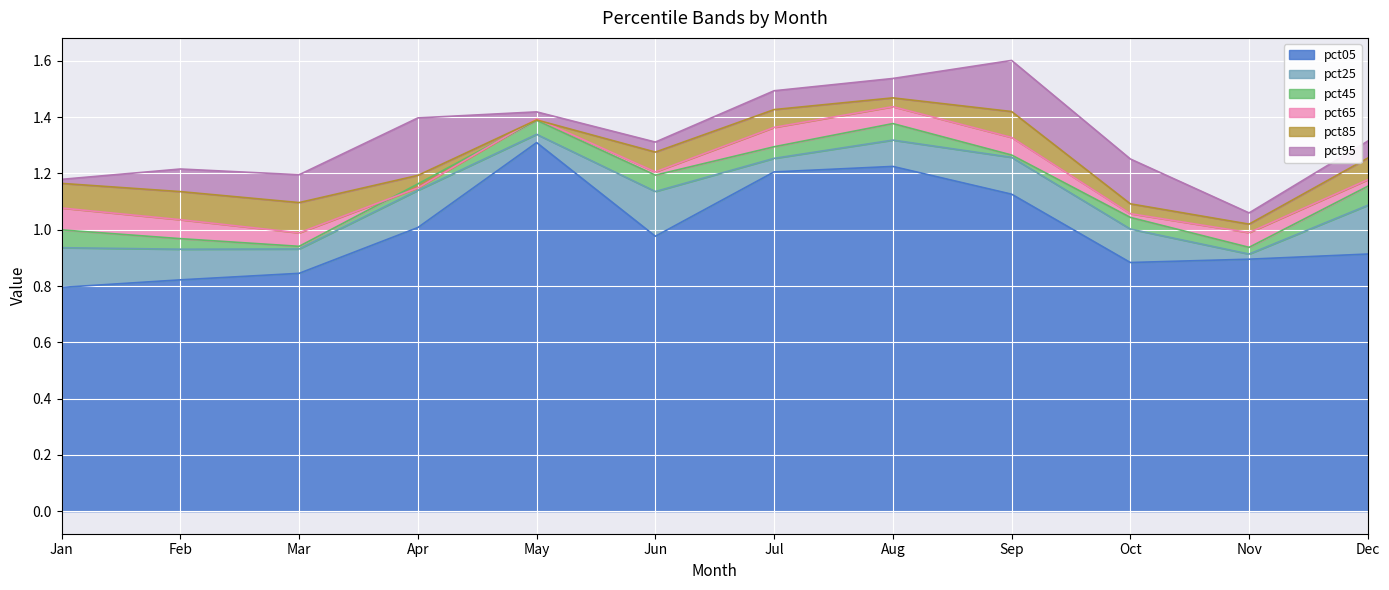

Is the value of pct65 at Sep greater than the value of pct85 at Apr?

Yes